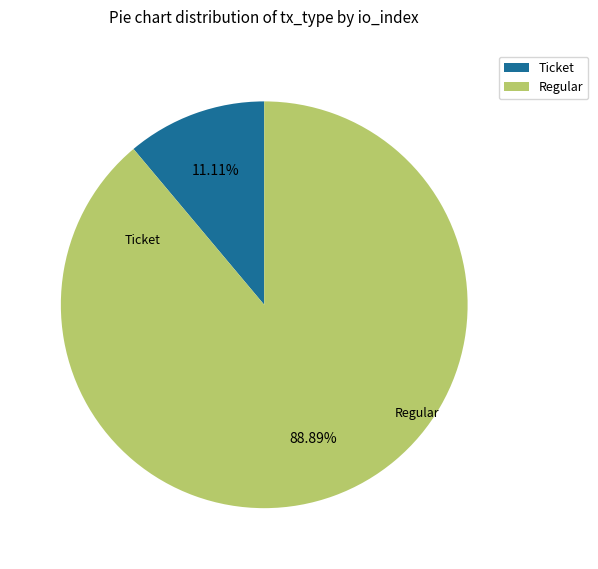

Does Ticket account for over 50% of the chart?

No